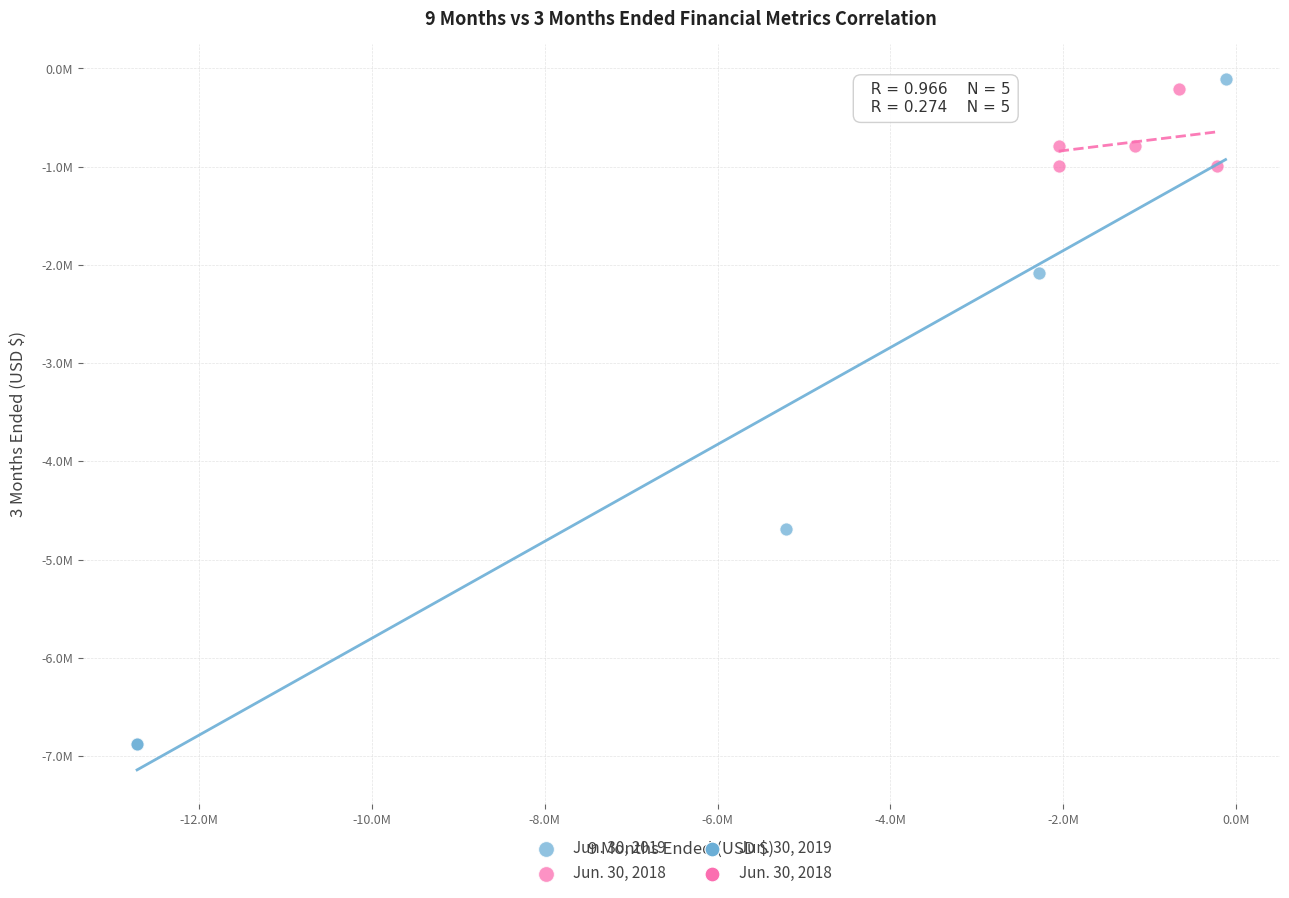

Which series contains the lowest Y value?

Jun. 30, 2019